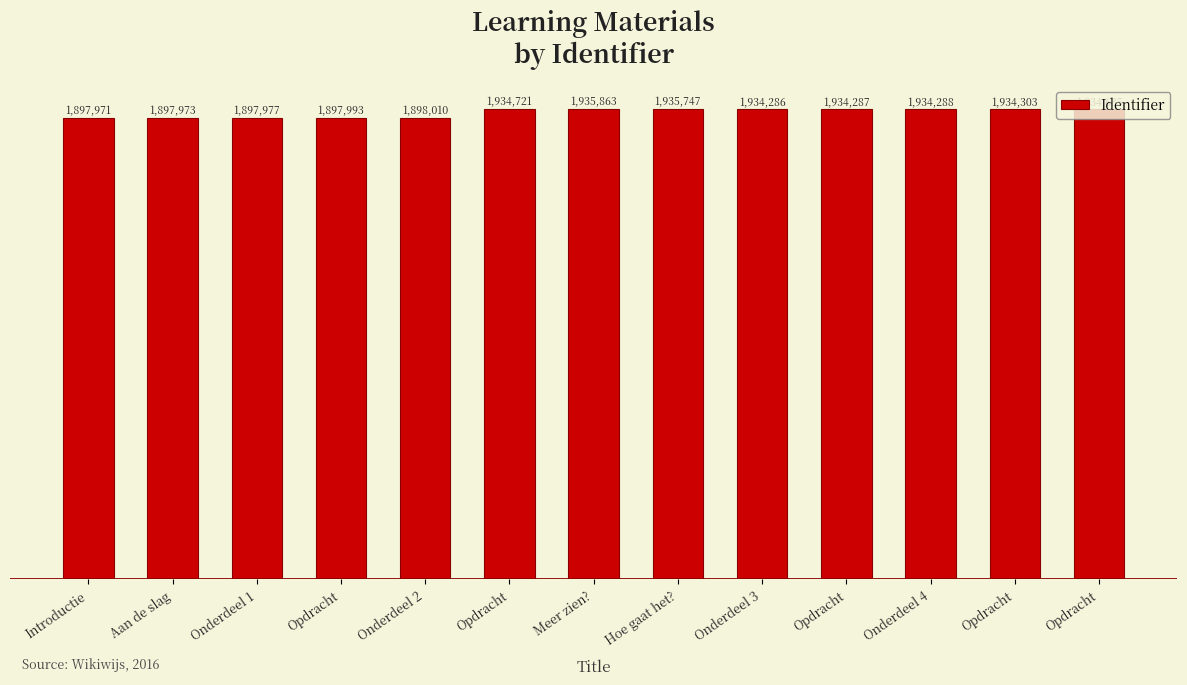

Reading right to left, extract all data points from this chart.

1934635	1934303	1934288	1934287	1934286	1935747	1935863	1934721	1898010	1897993	1897977	1897973	1897971